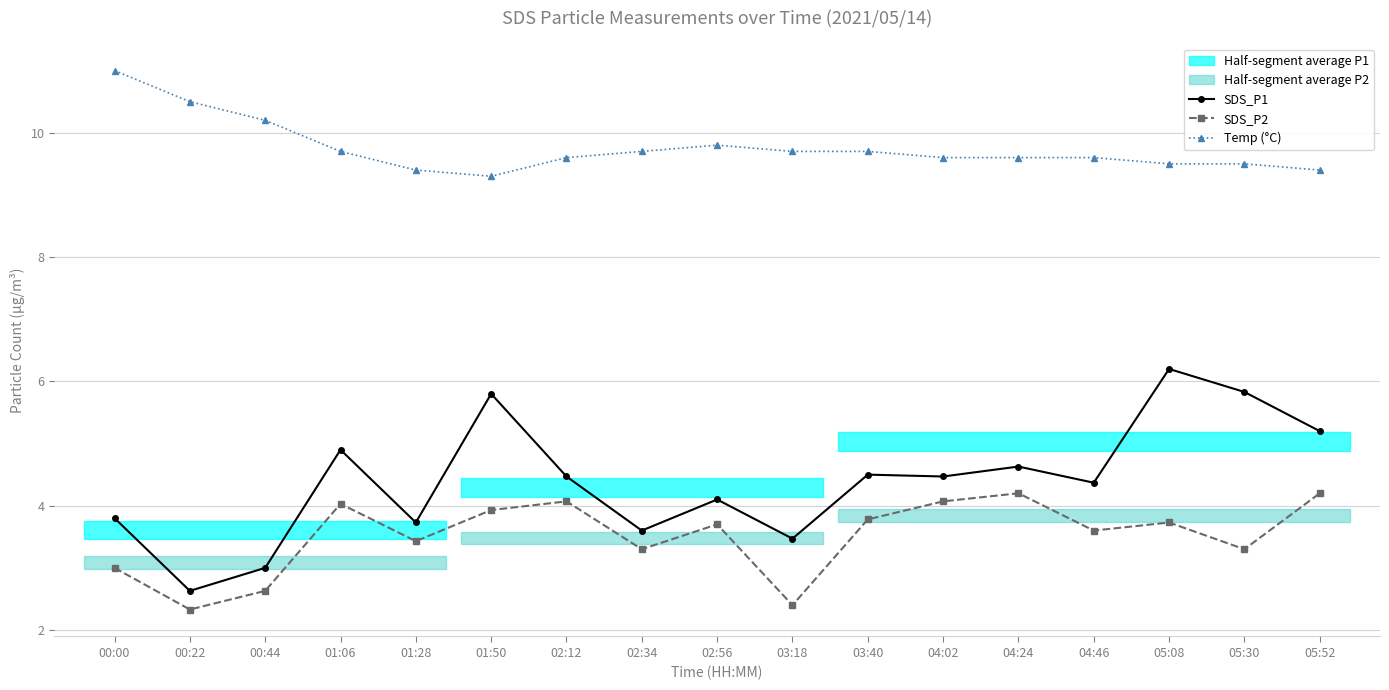

Between 01:28 and 03:40, which series saw the biggest shift?

SDS_P1